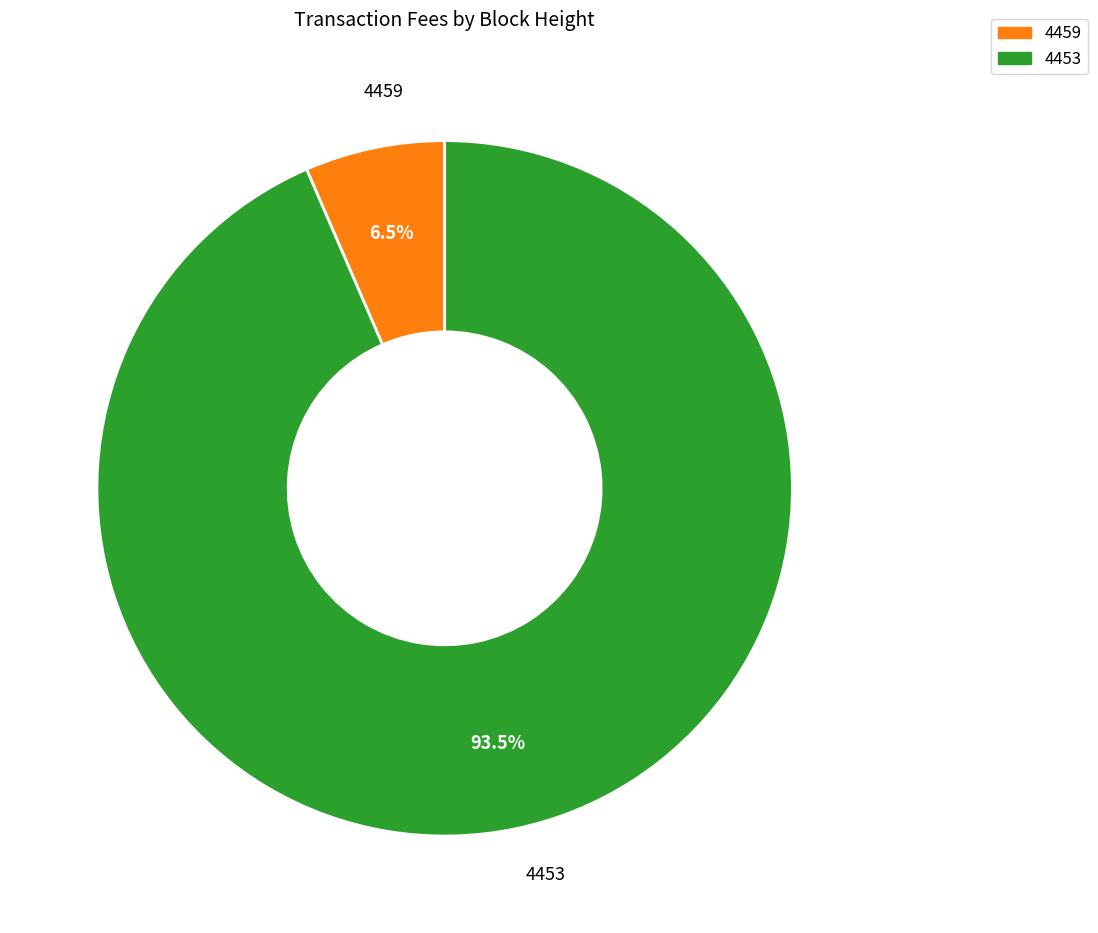

What is the smallest slice in the pie chart?

4459